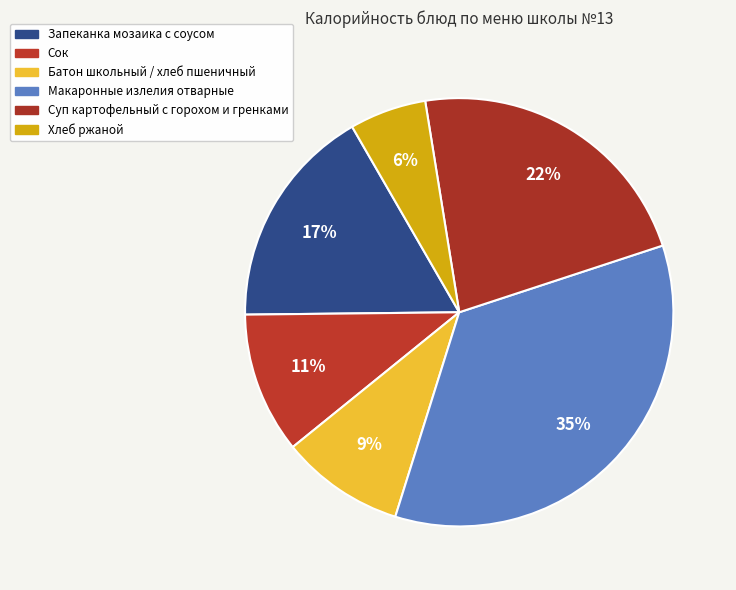

How many slices are in this pie chart?

6